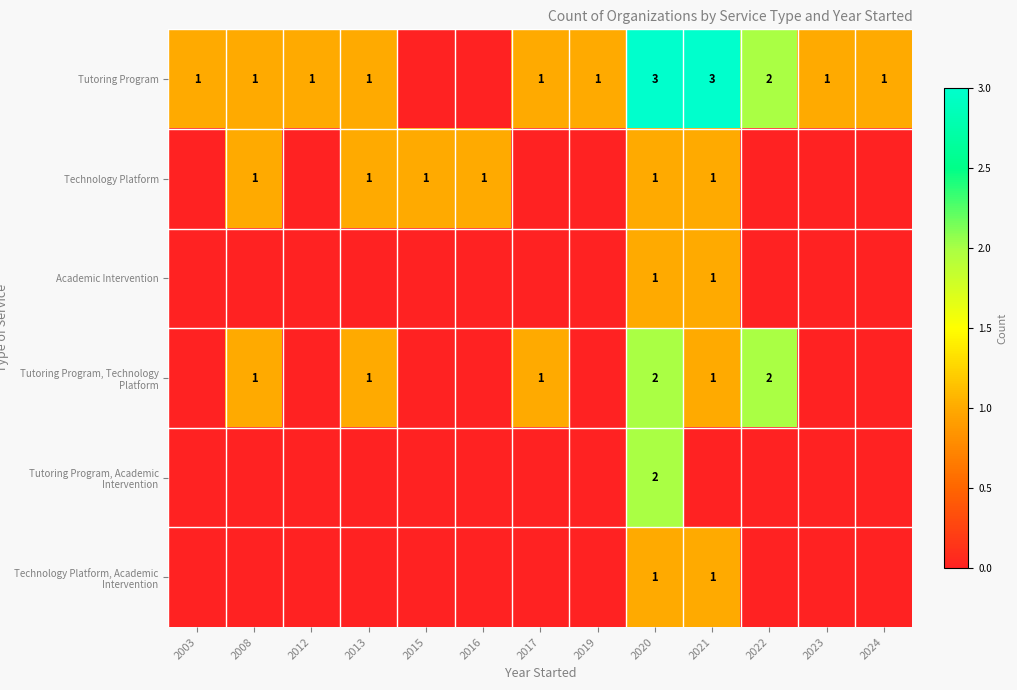

Is it true that Tutoring Program, Technology Platform equals 0 at 2021?

False